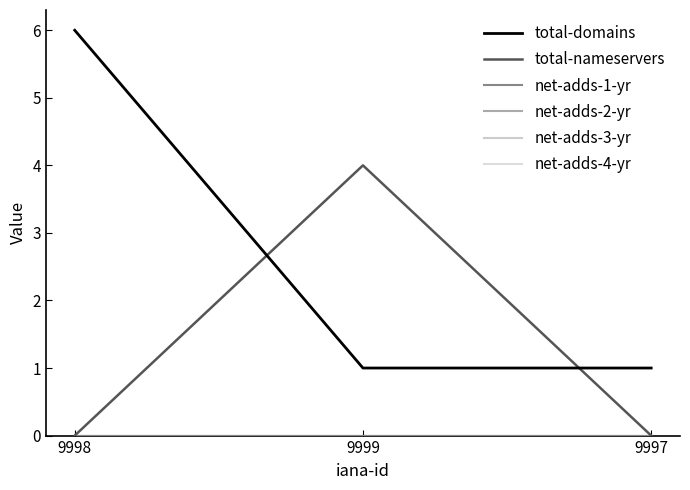

Rank the series at 9998 from lowest to highest value.

total-nameservers, net-adds-1-yr, net-adds-2-yr, net-adds-3-yr, net-adds-4-yr, total-domains